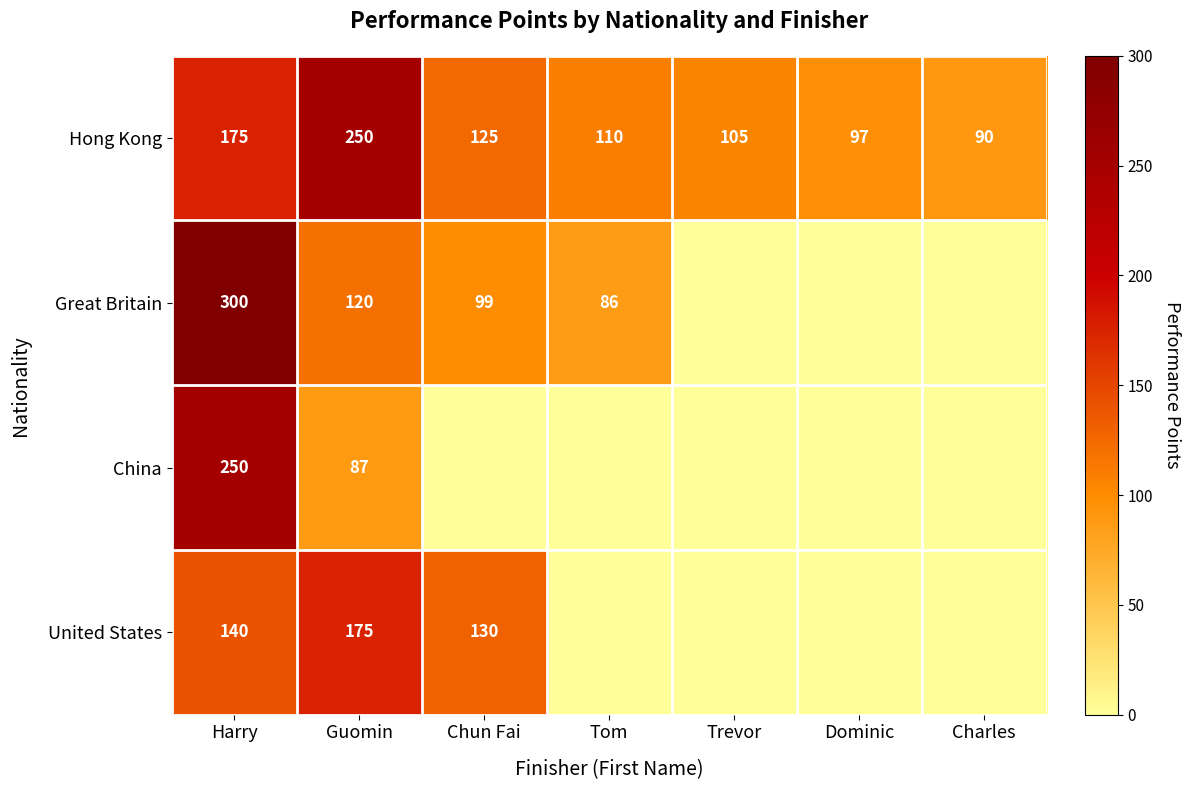

Which series has the largest total across all categories?

Hong Kong